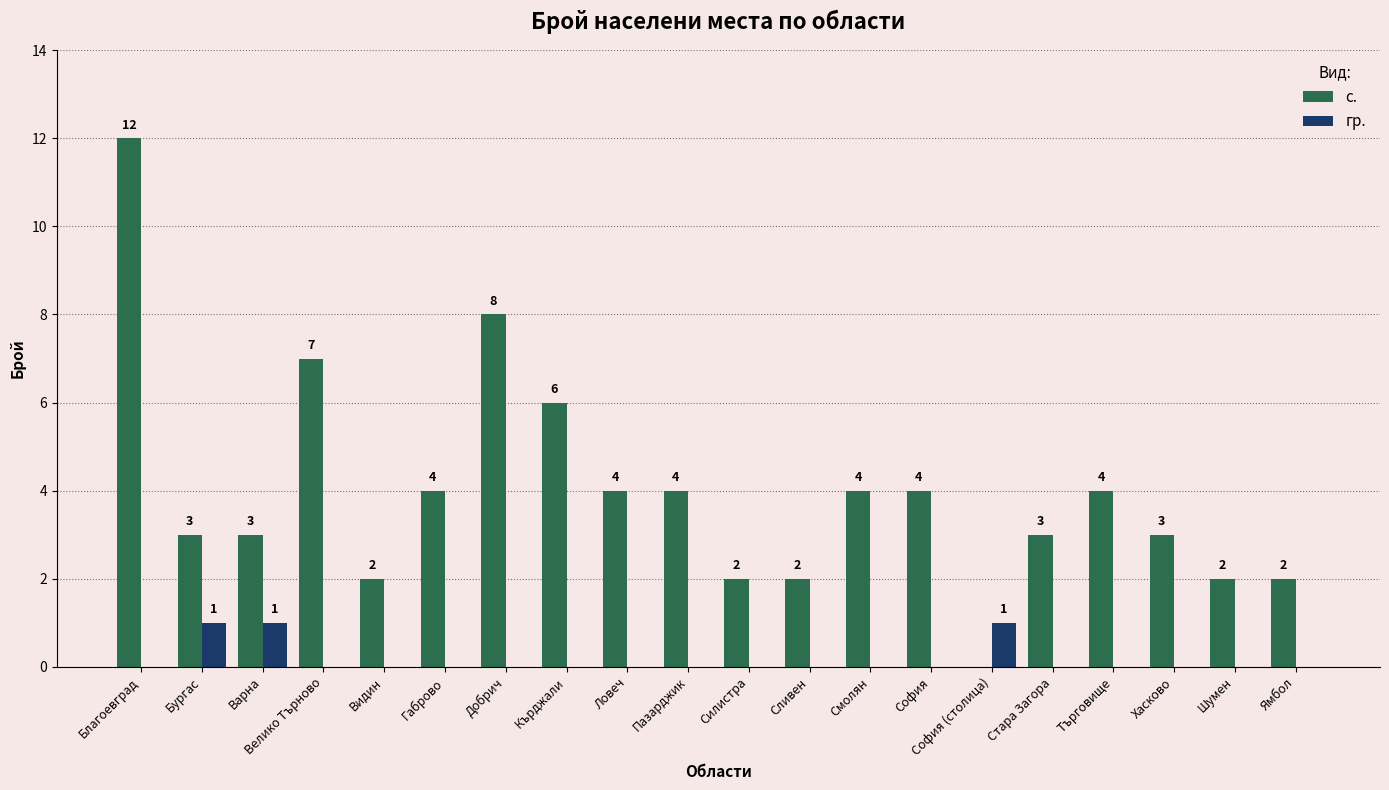

Is the value of с. at Шумен greater than the value of гр. at Хасково?

Yes